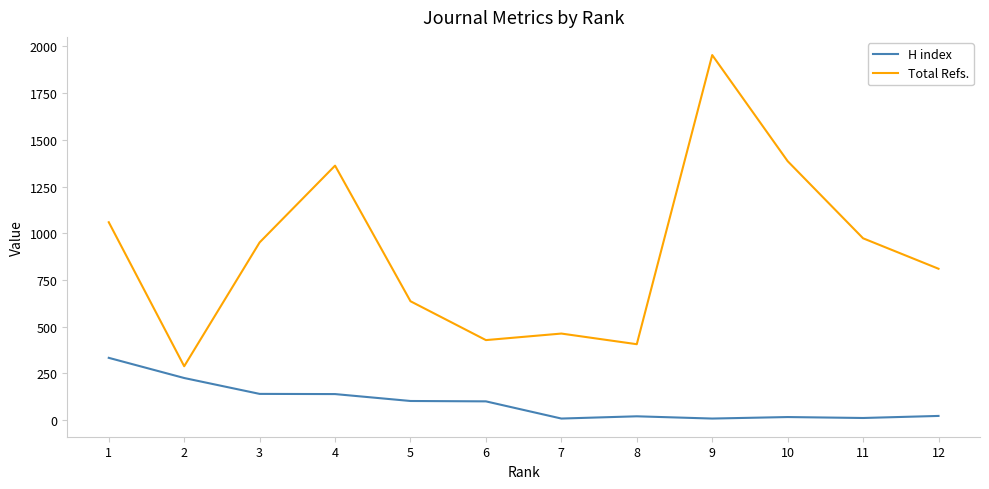

Which series has the widest spread of values?

Total Refs.